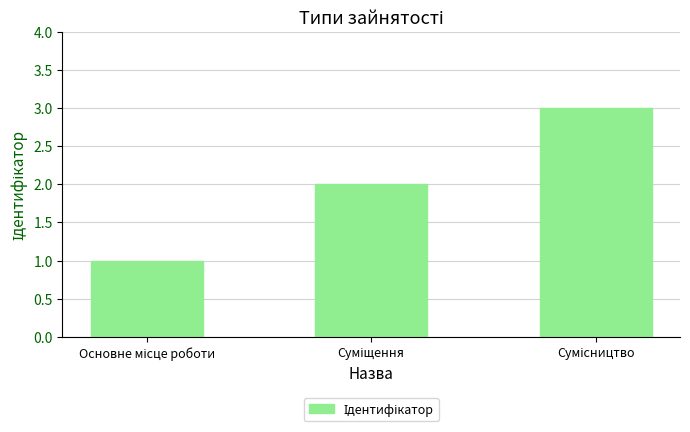

What is the sum of all values?

6